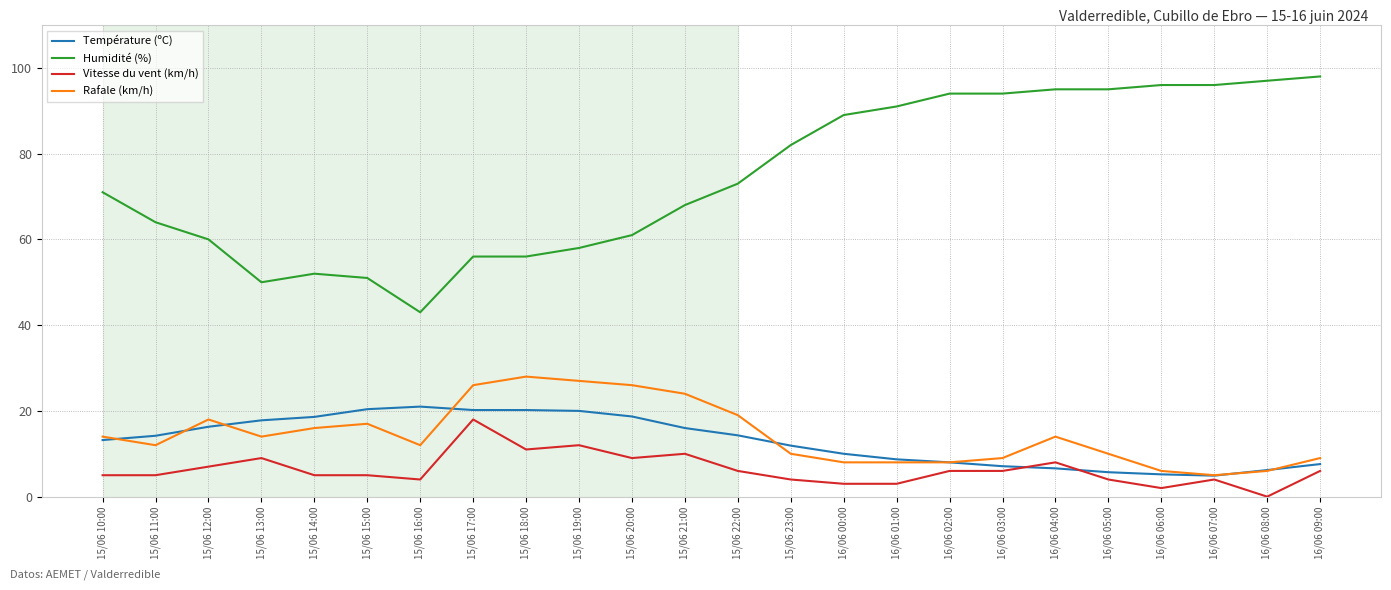

The value of Vitesse du vent (km/h) at 16/06 08:00 is 0.0. True or false?

True